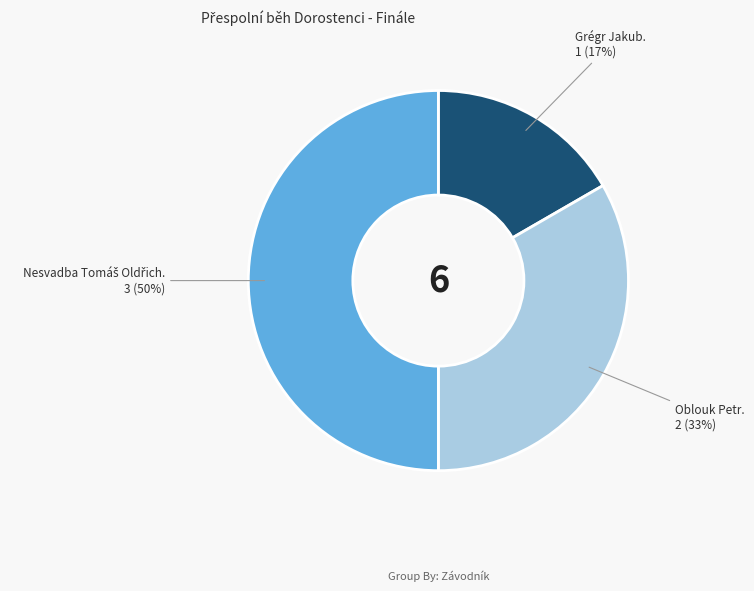

To the nearest percent, what is the average slice percentage?

33%